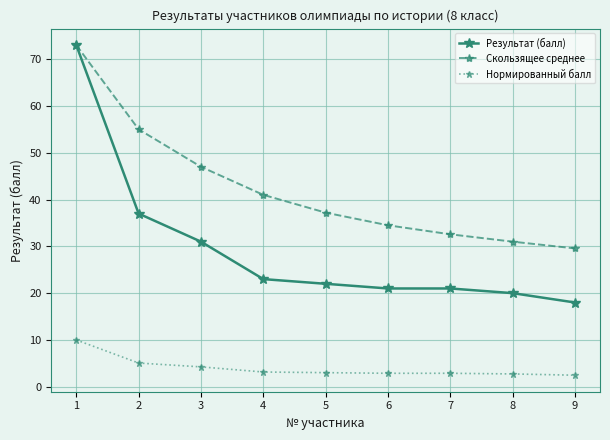

List the series in order of their overall mean, highest first.

Скользящее среднее, Результат (балл), Нормированный балл